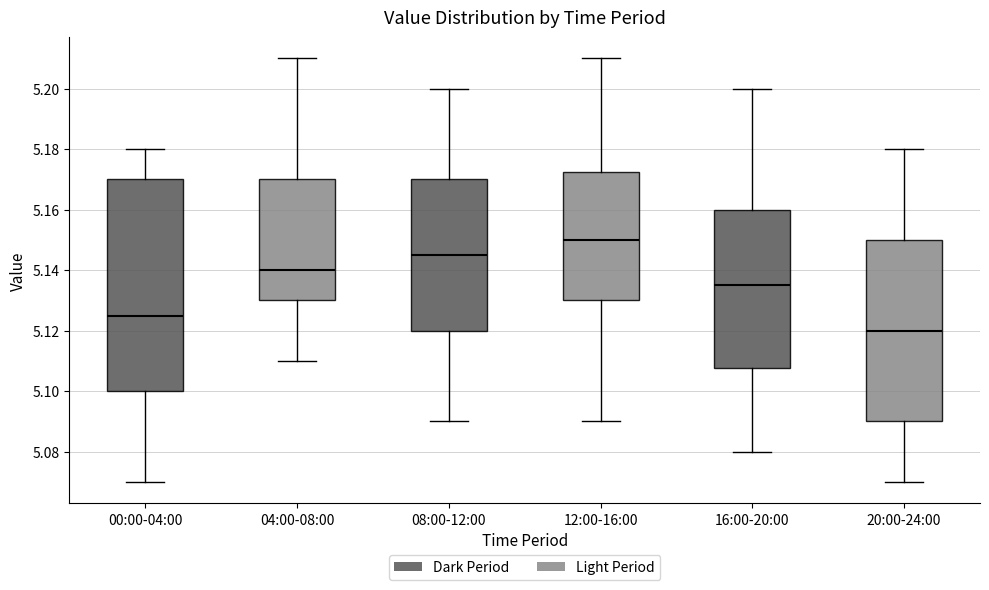

Reading left to right, read every box against the y-axis: the position of its median line, the range the box covers, and the ends of its whiskers. The values are not printed on the chart, so give them approximately, as read against the axis.

00:00-04:00: median 5.126, box 5.100 to 5.170, whiskers 5.070 to 5.180
04:00-08:00: median 5.140, box 5.130 to 5.170, whiskers 5.110 to 5.210
08:00-12:00: median 5.146, box 5.120 to 5.170, whiskers 5.090 to 5.200
12:00-16:00: median 5.150, box 5.130 to 5.172, whiskers 5.090 to 5.210
16:00-20:00: median 5.136, box 5.108 to 5.160, whiskers 5.080 to 5.200
20:00-24:00: median 5.120, box 5.090 to 5.150, whiskers 5.070 to 5.180